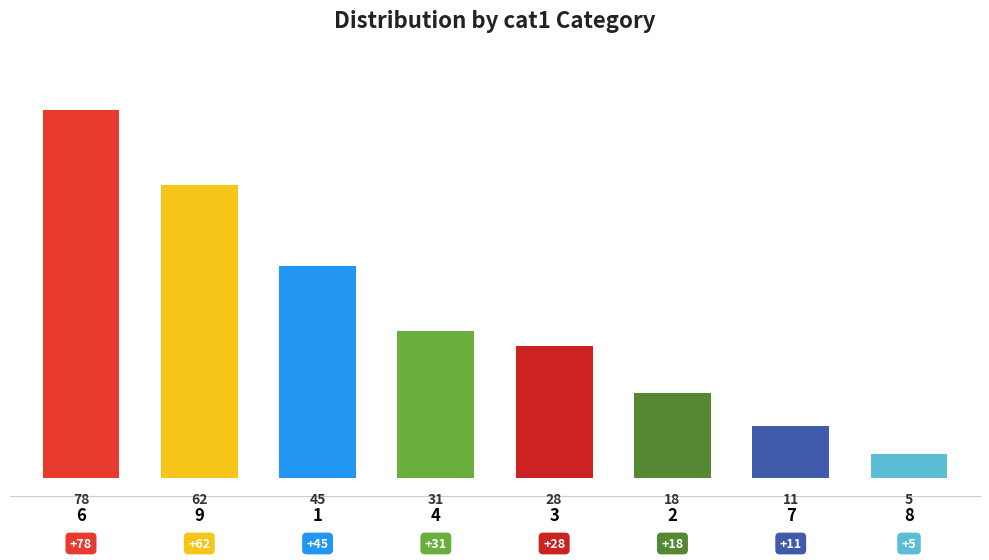

Does the chart contain any negative values?

No